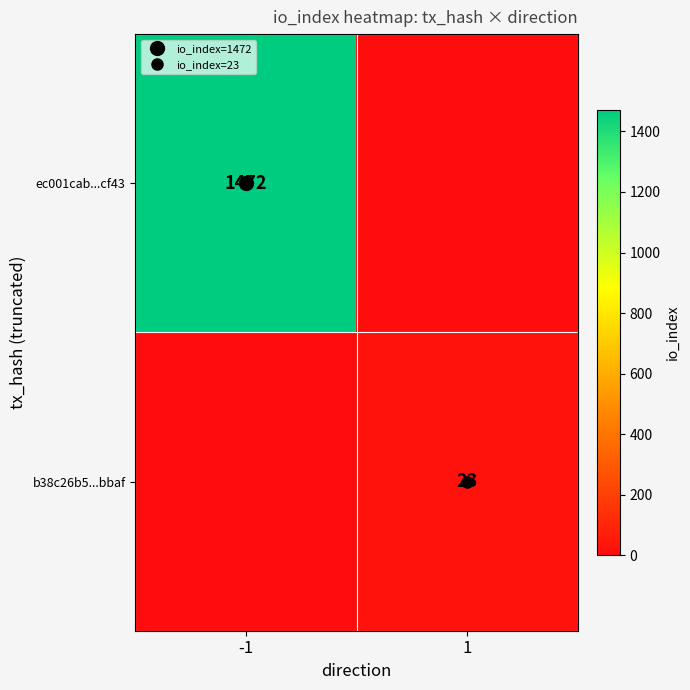

Which series has the widest spread of values?

ec001cab...cf43